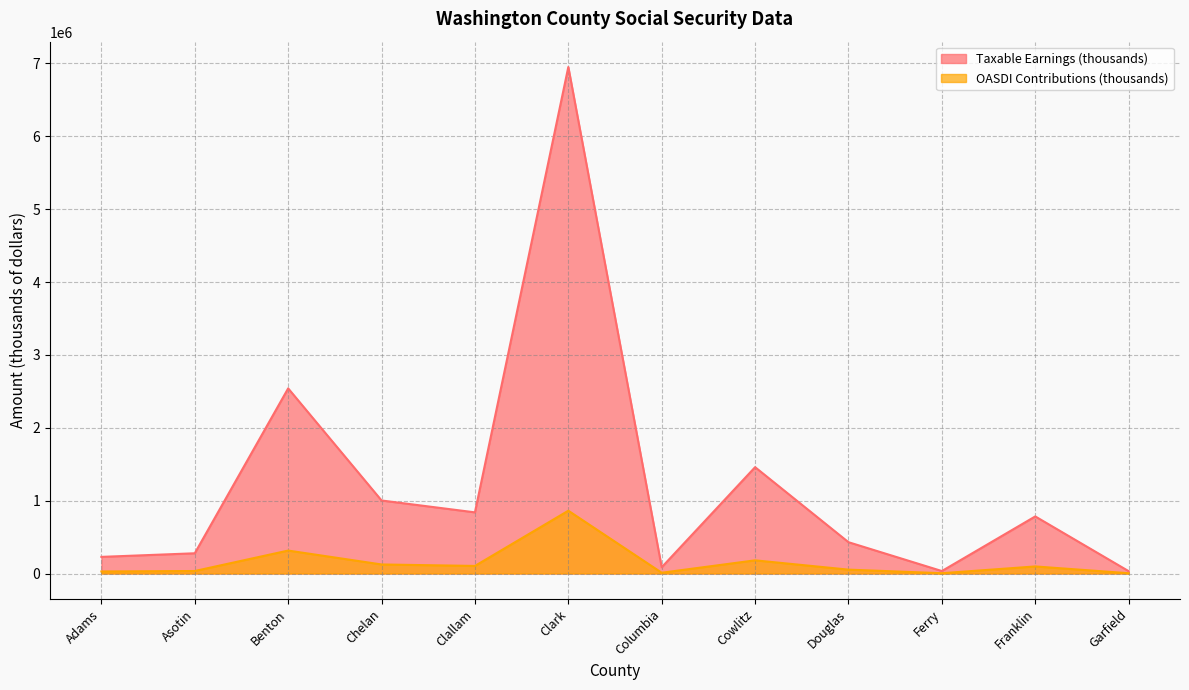

List the series in order of their peak value, lowest first.

OASDI Contributions (thousands), Taxable Earnings (thousands)